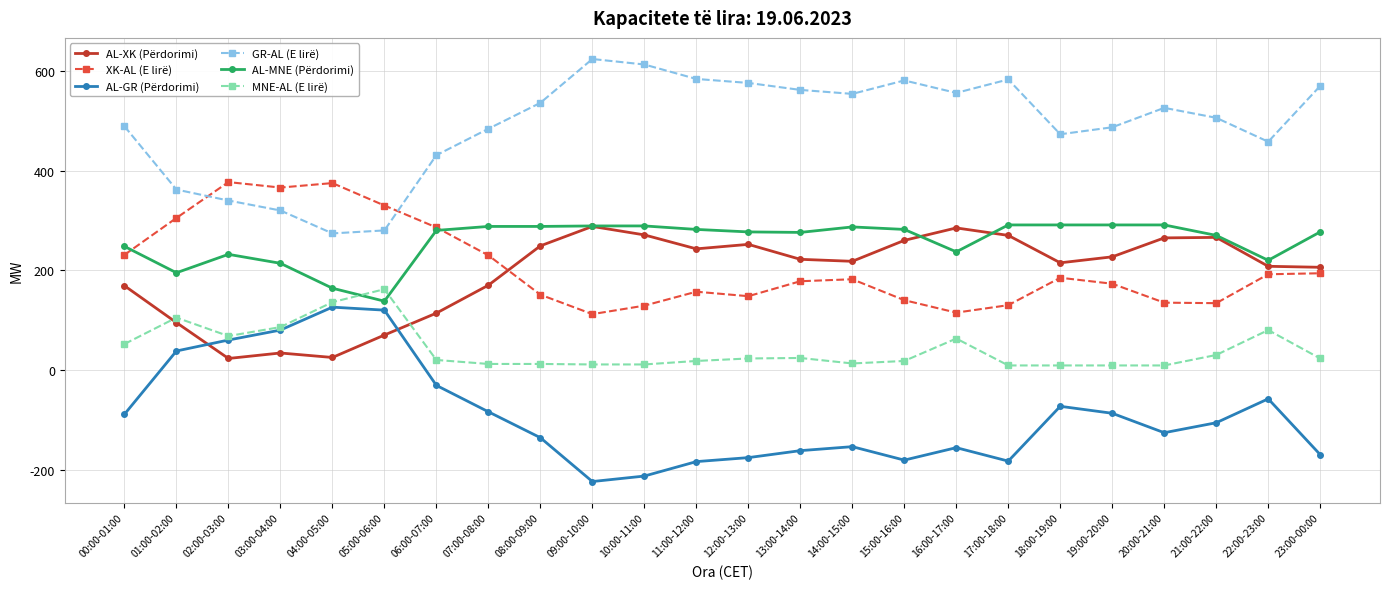

At 16:00-17:00, list the series in order from largest to smallest.

GR-AL (E lirë), AL-XK (Përdorimi), AL-MNE (Përdorimi), XK-AL (E lirë), MNE-AL (E lirë), AL-GR (Përdorimi)